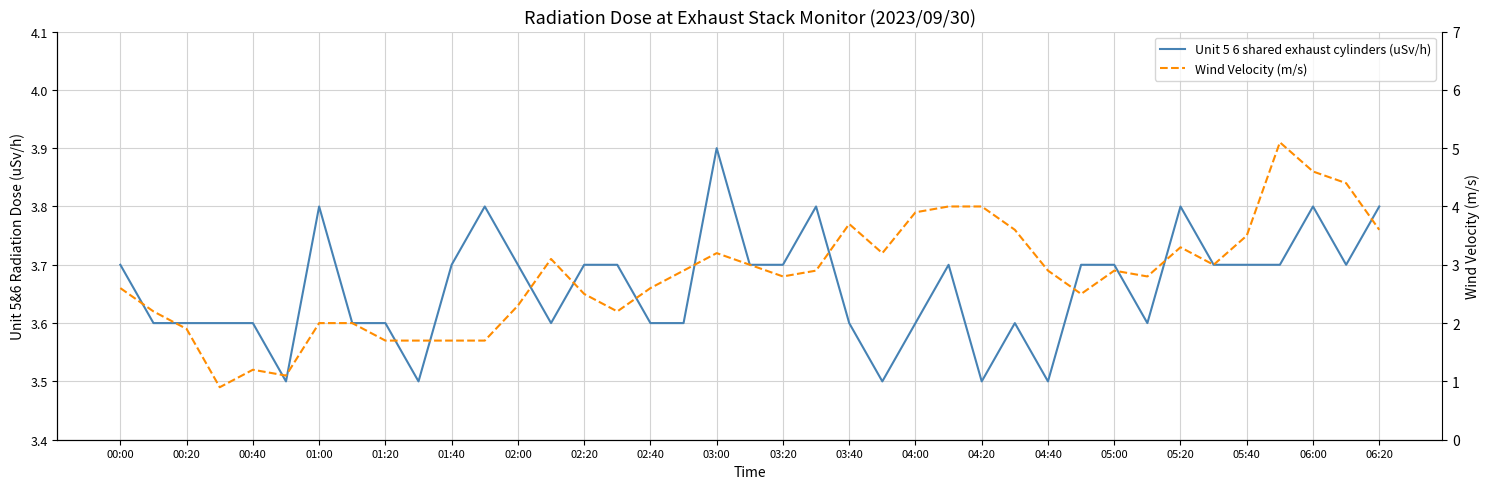

What is the value of the Wind Velocity (m/s) point at the 21st from the left?

2.8